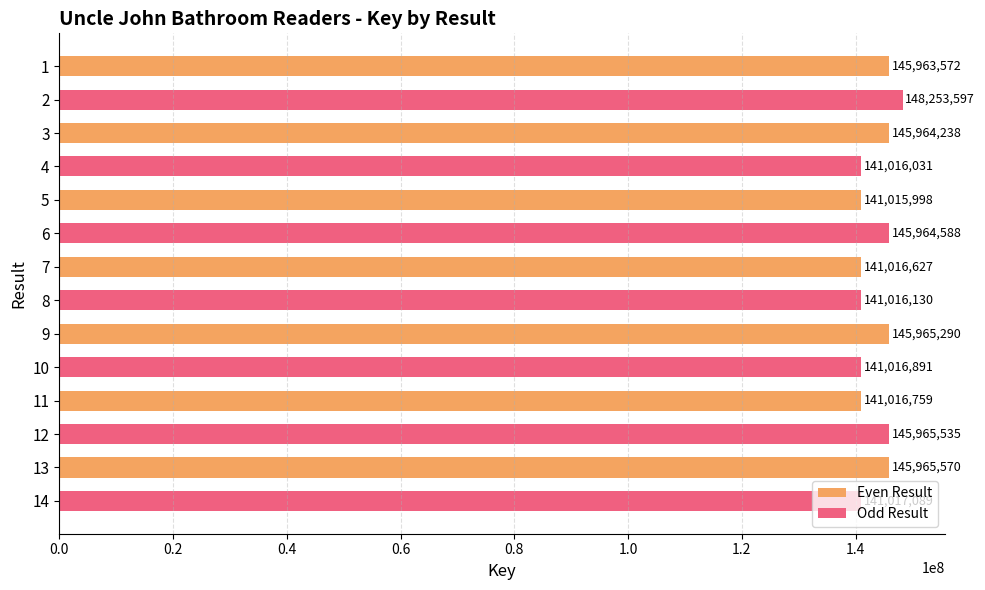

How many data points are less than 145963572?

7